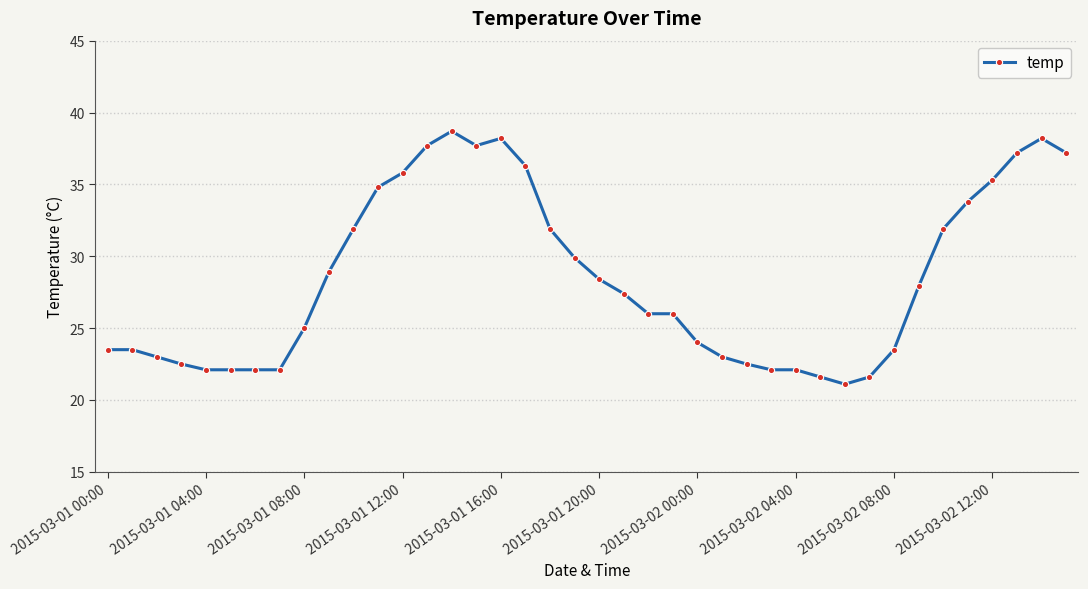

What is the greatest value displayed?

38.7